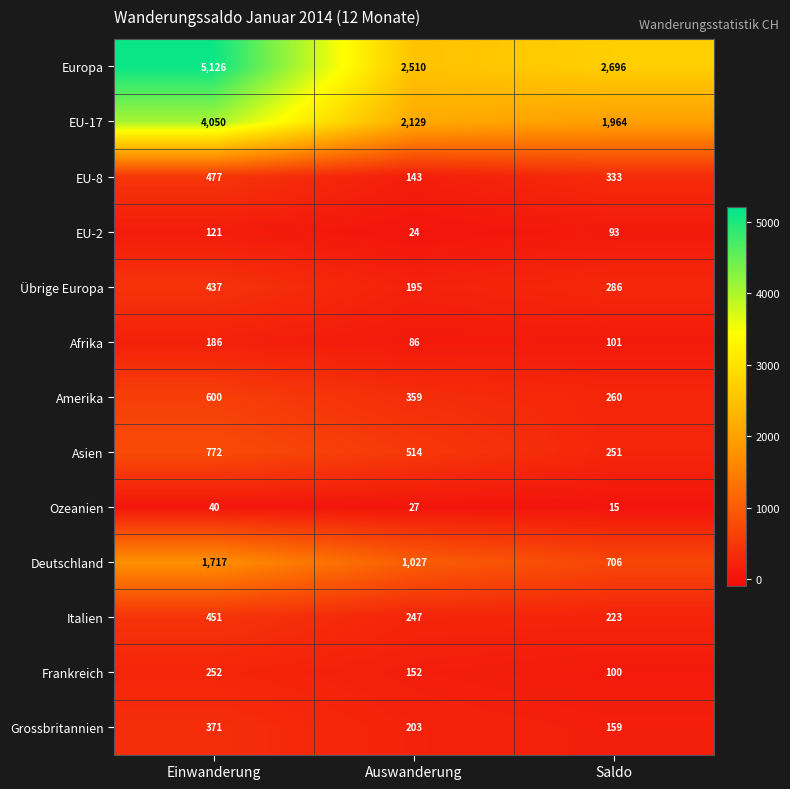

Where does the Deutschland series first go above 1027?

Einwanderung